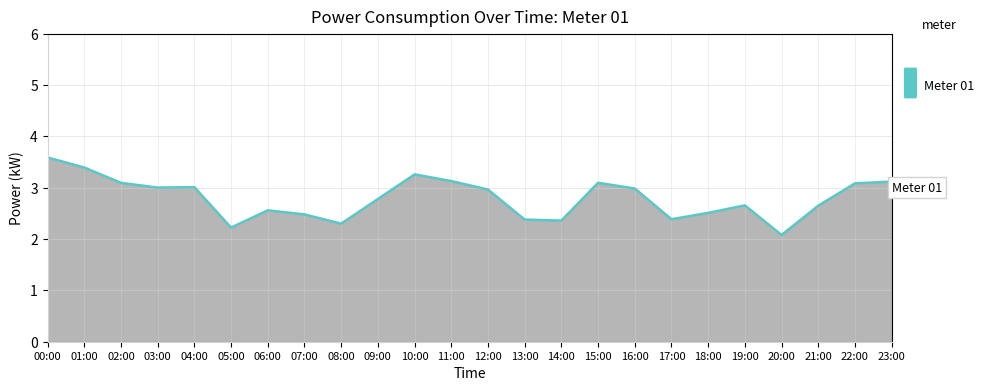

What is the difference between the maximum and minimum values?

1.5